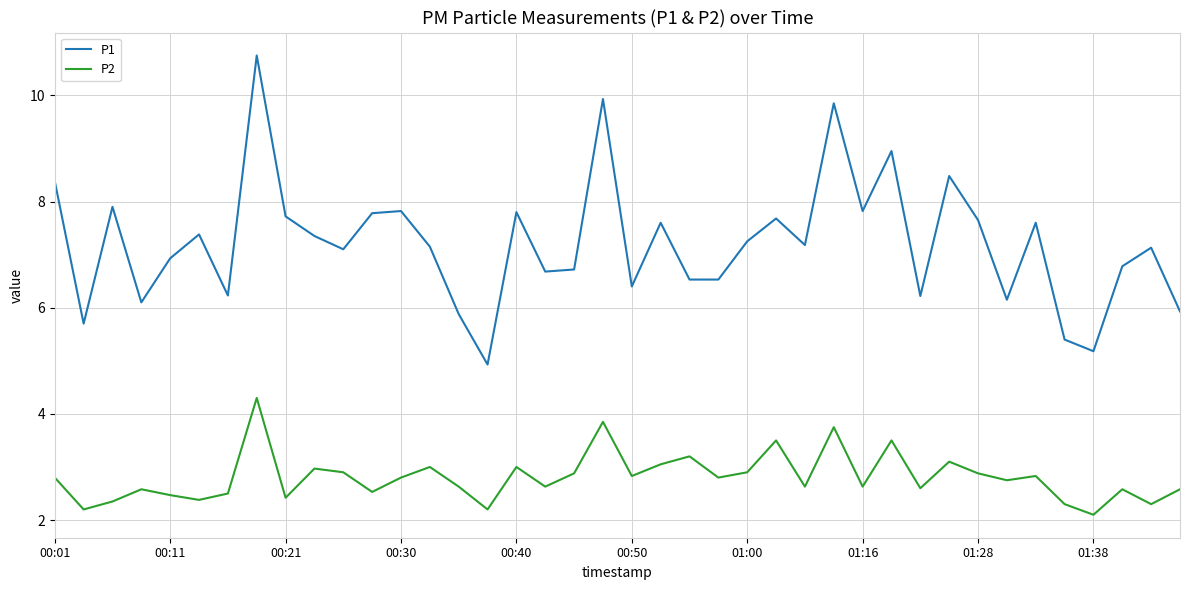

How many series are shown in this chart?

2